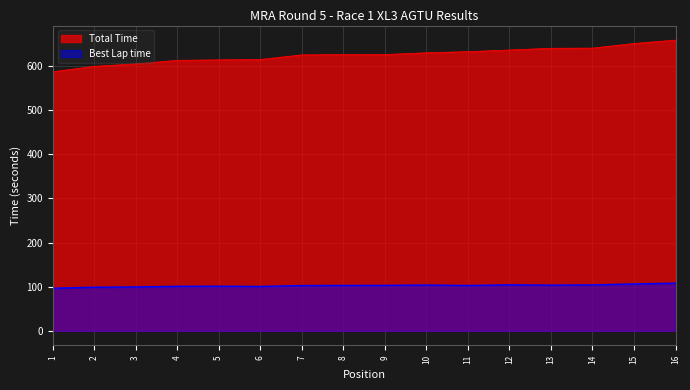

Is it true that Total Time equals 897.0 at 16?

False